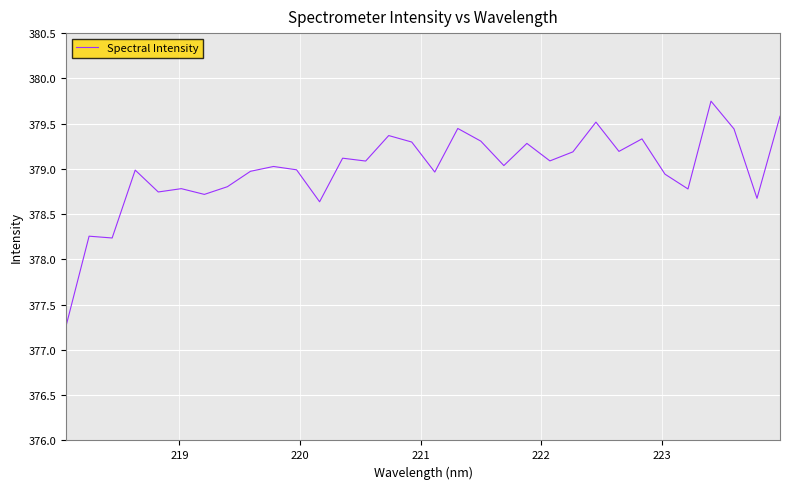

What is the minimum value shown in the chart?

377.3